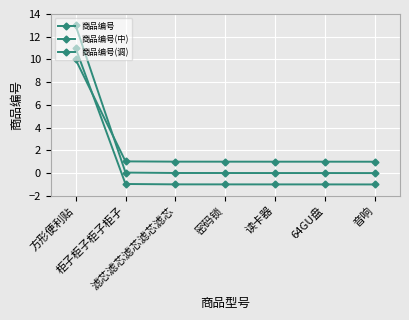

How many values in the 商品编号(调) series exceed 0?

1